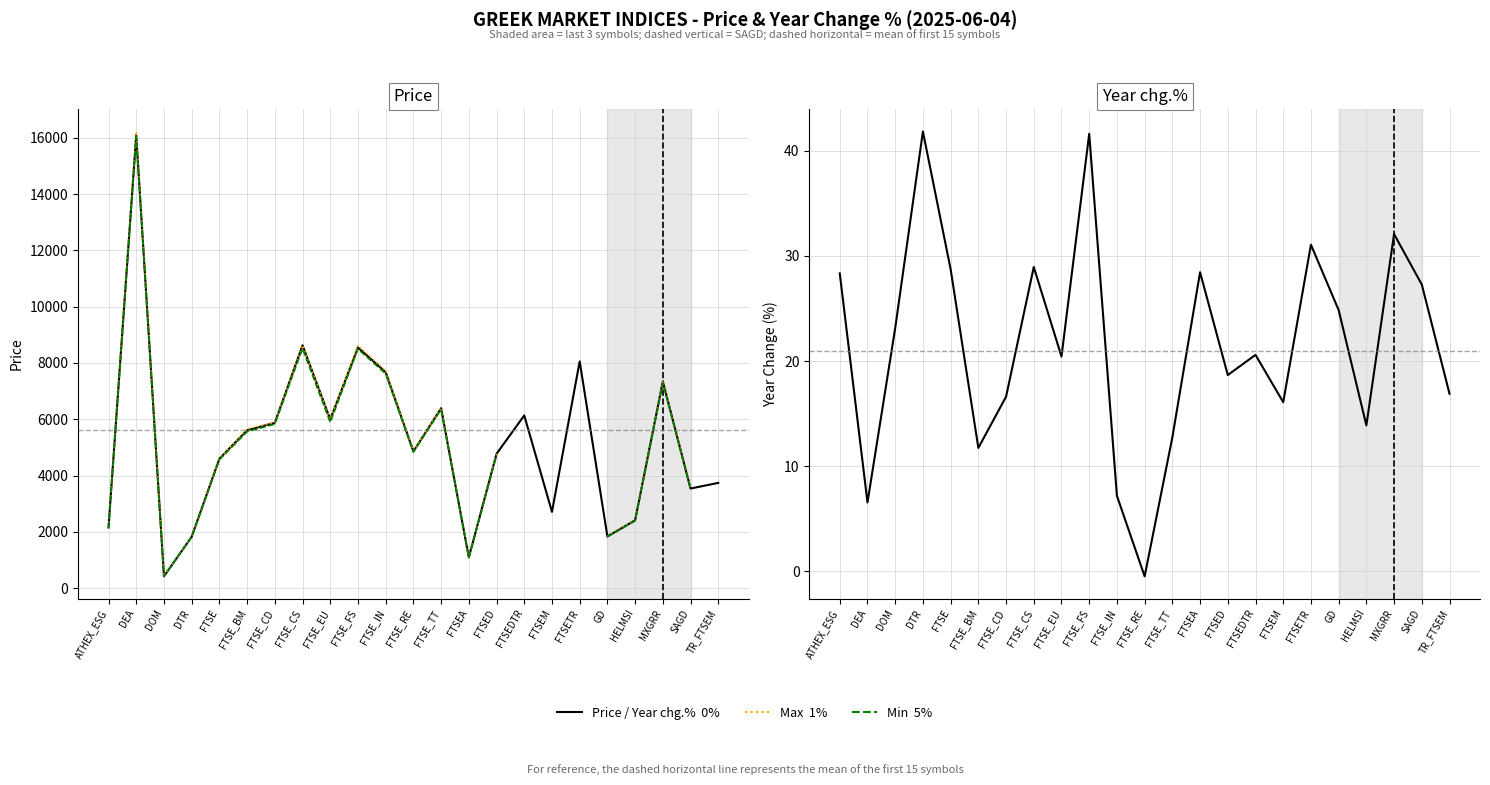

The value of Max (1%) at FTSE_RE is 4877.0. True or false?

True